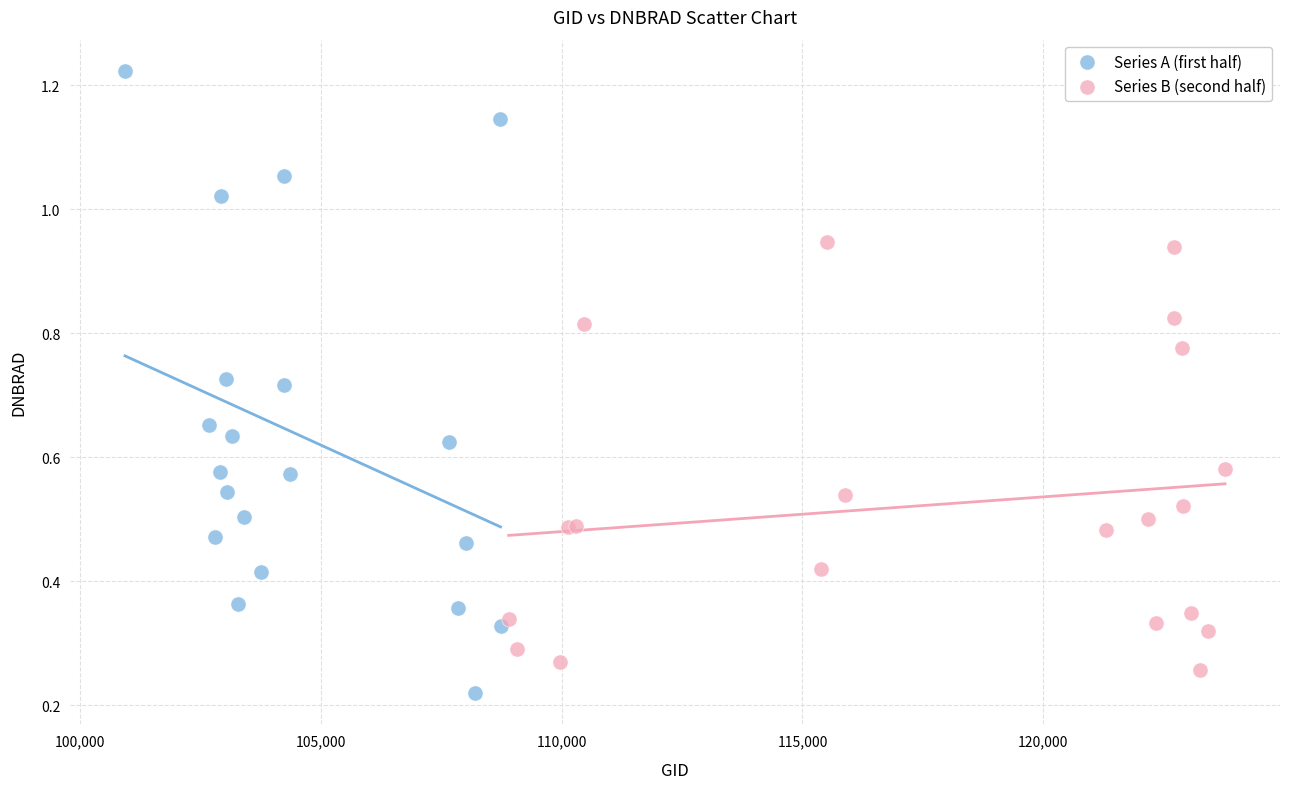

What are all the series names shown in the legend?

Series A (first half), Series B (second half)